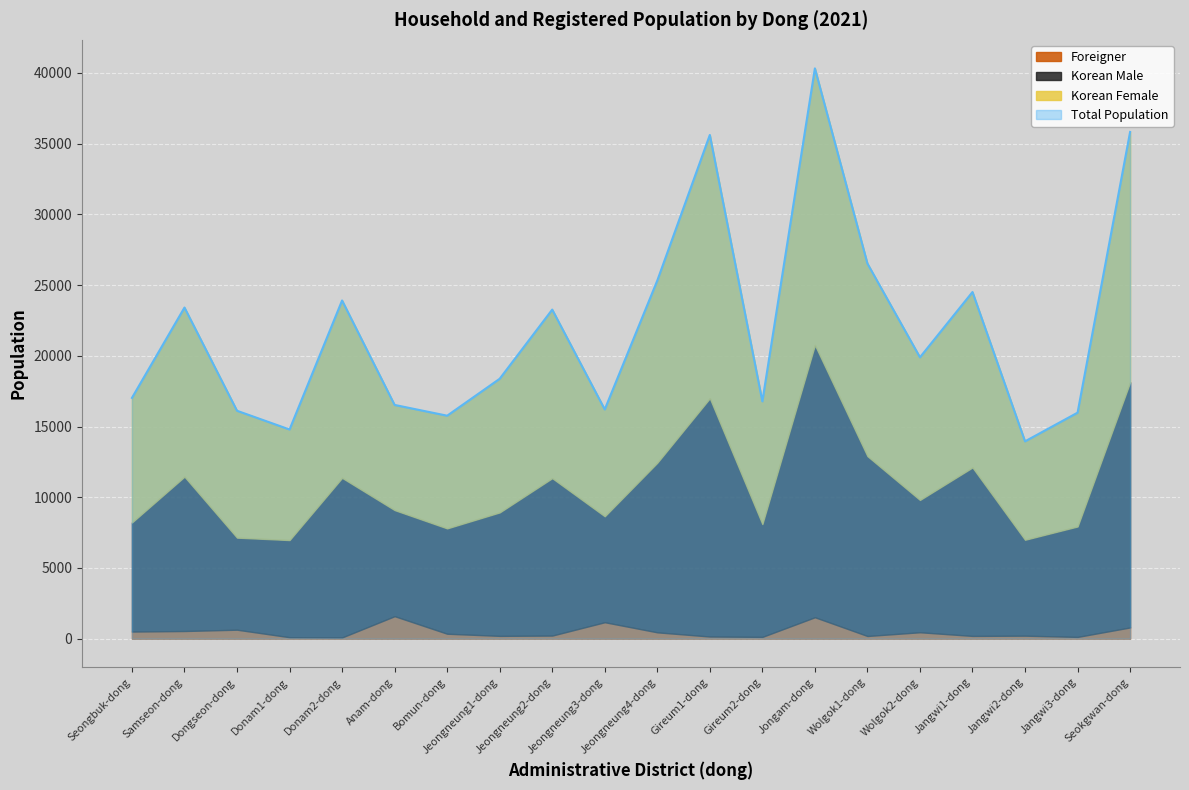

At which category is the sum across all series the highest?

Jongam-dong